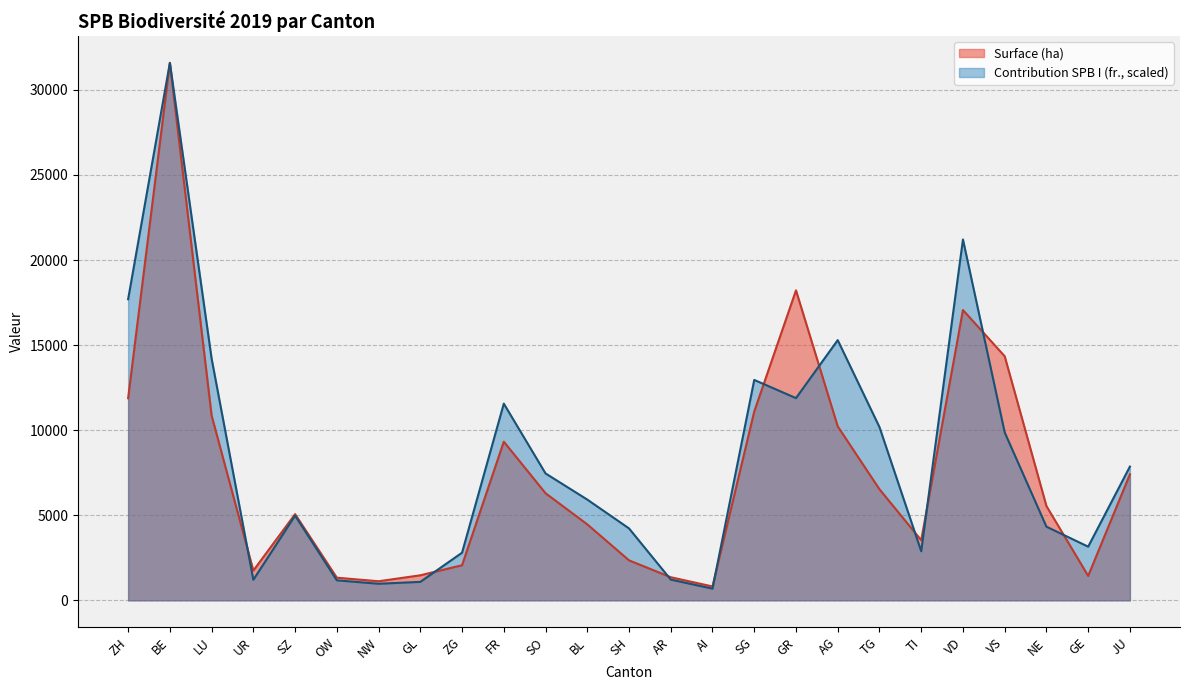

Which category has the lowest value in the Contribution SPB I (fr.) series?

AI